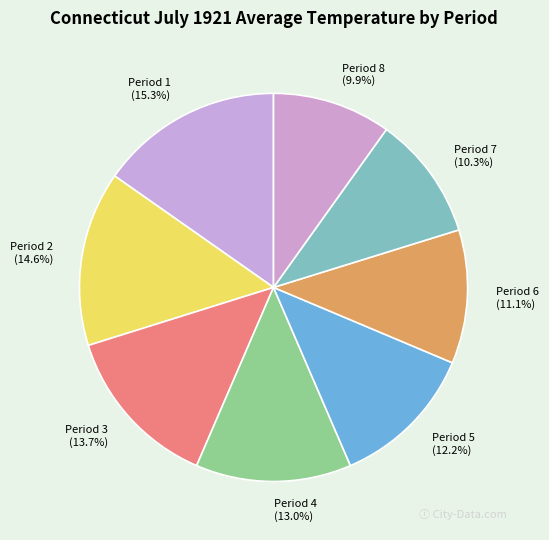

The Period 2 slice represents 15% of the pie. True or false?

True